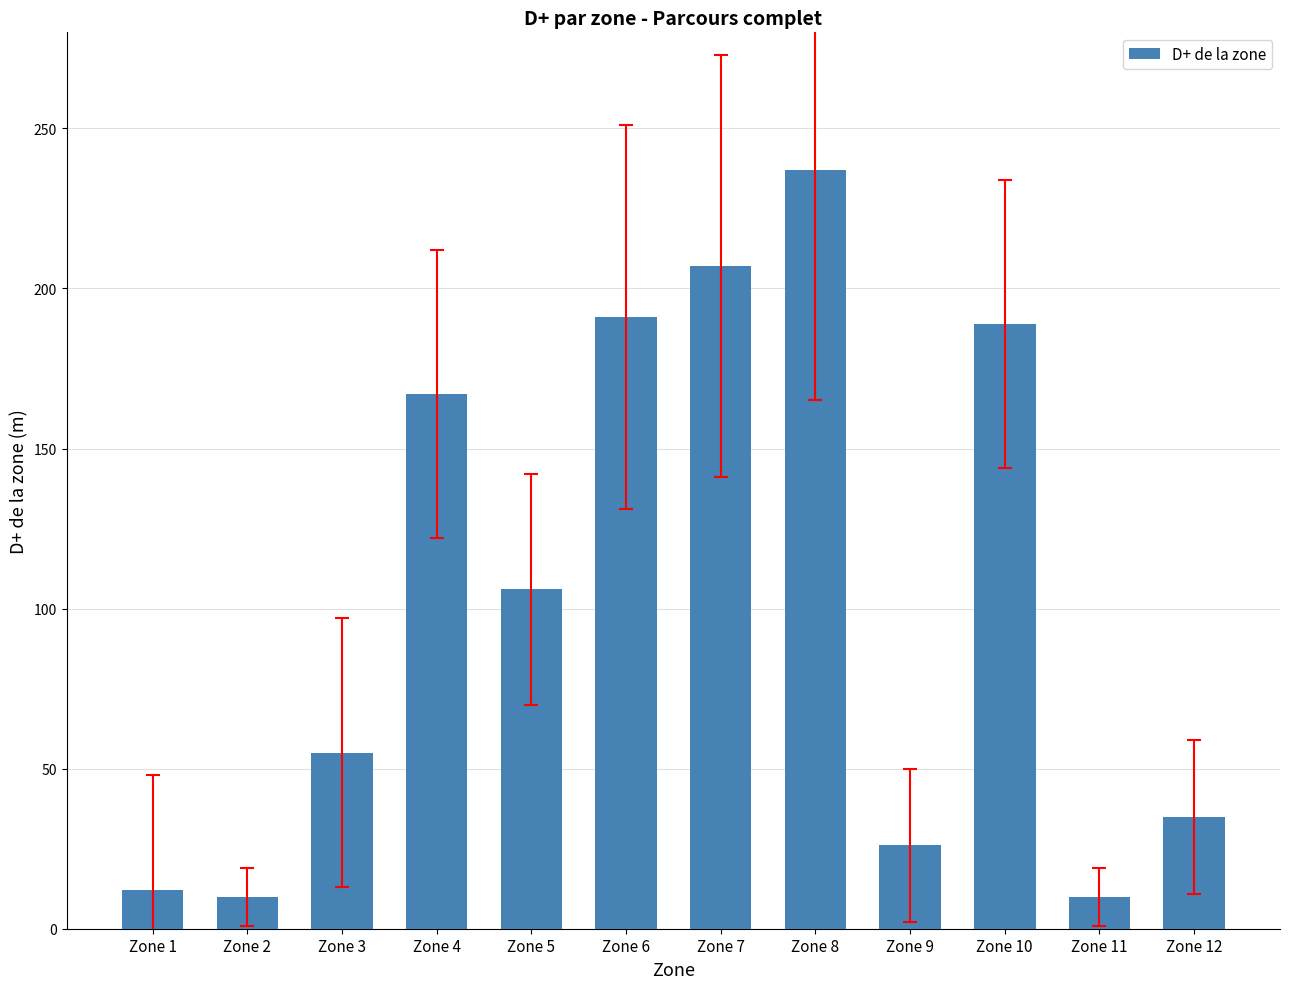

What is the value of the 6th bar from the left?

191